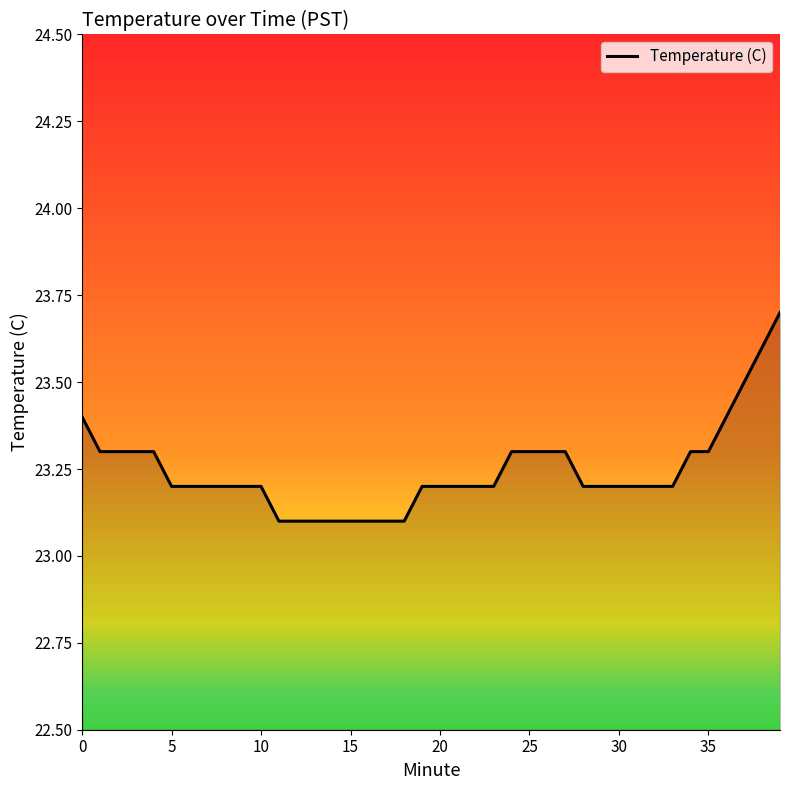

What is the greatest value displayed?

23.7